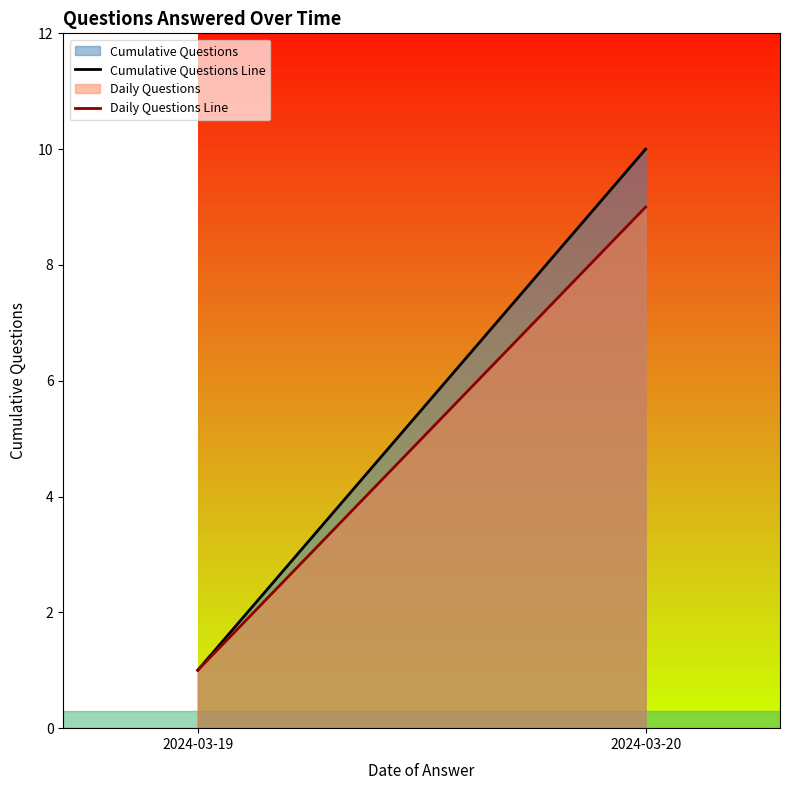

Reading left to right, what are all the values shown in this chart?

Cumulative Questions Line: 2024-03-19=1	2024-03-20=10
Daily Questions Line: 2024-03-19=1	2024-03-20=9